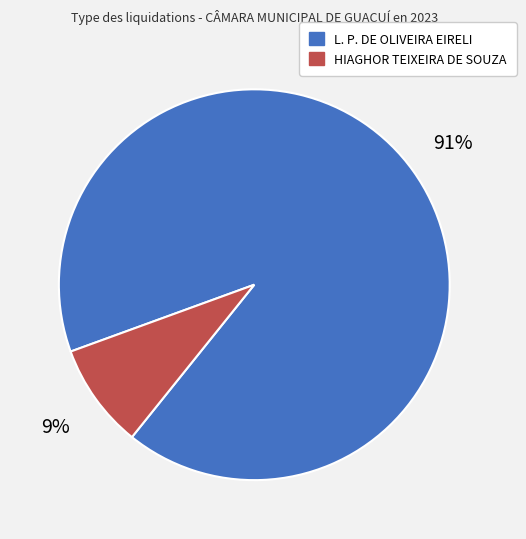

To the nearest percent, what percentage of the pie is HIAGHOR TEIXEIRA DE SOUZA?

9%